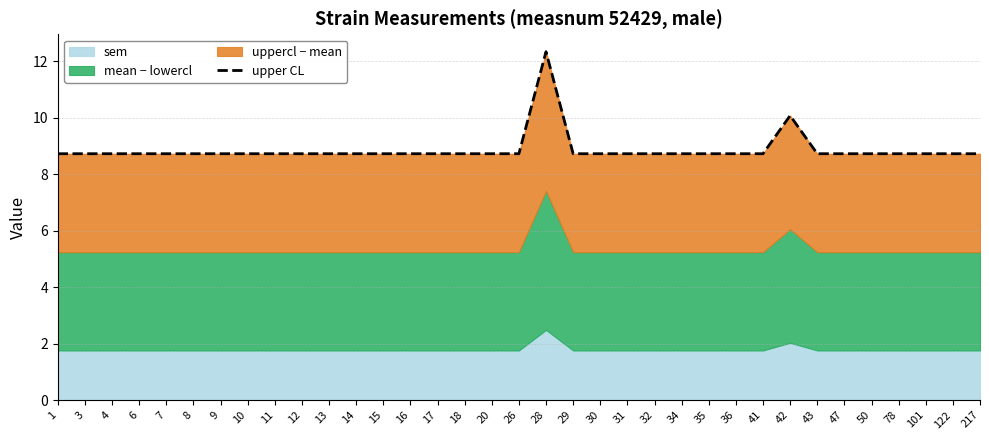

Which has a higher value, 30 or 47?

30